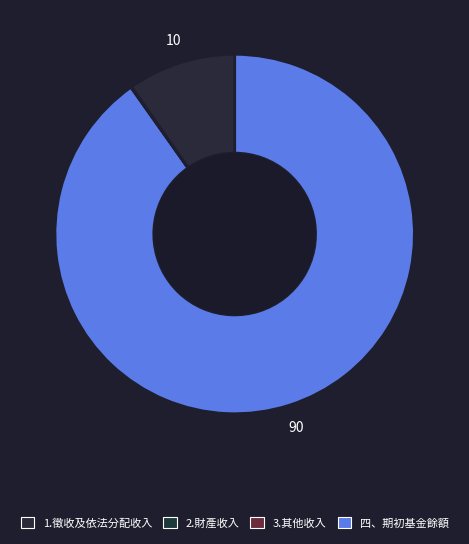

Count the number of slices in the pie.

4